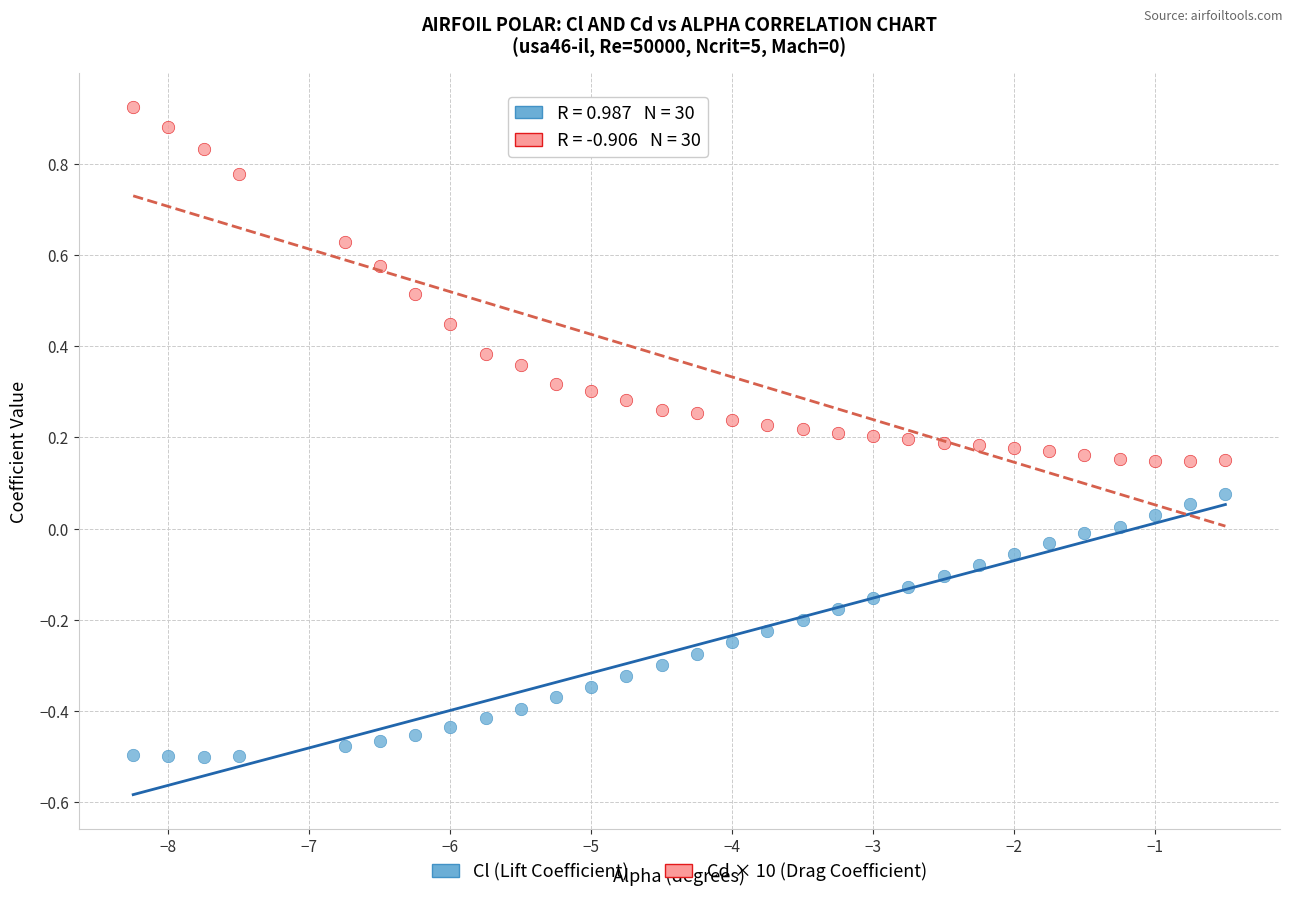

Which series has the widest spread of Y values?

Cd × 10 (Drag Coefficient)